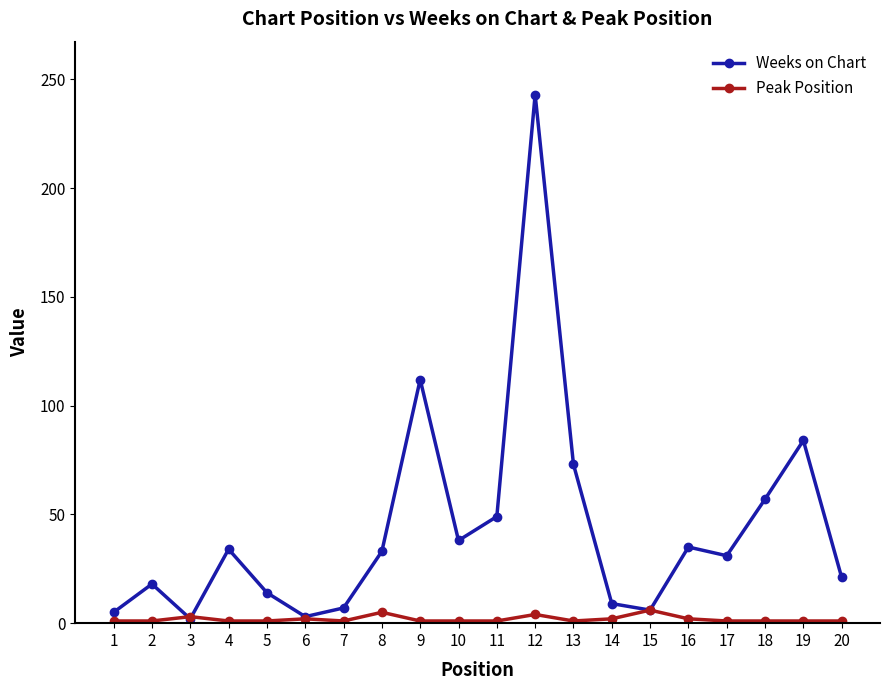

Is the value of Peak Position at 15 greater than the value of Weeks on Chart at 13?

No